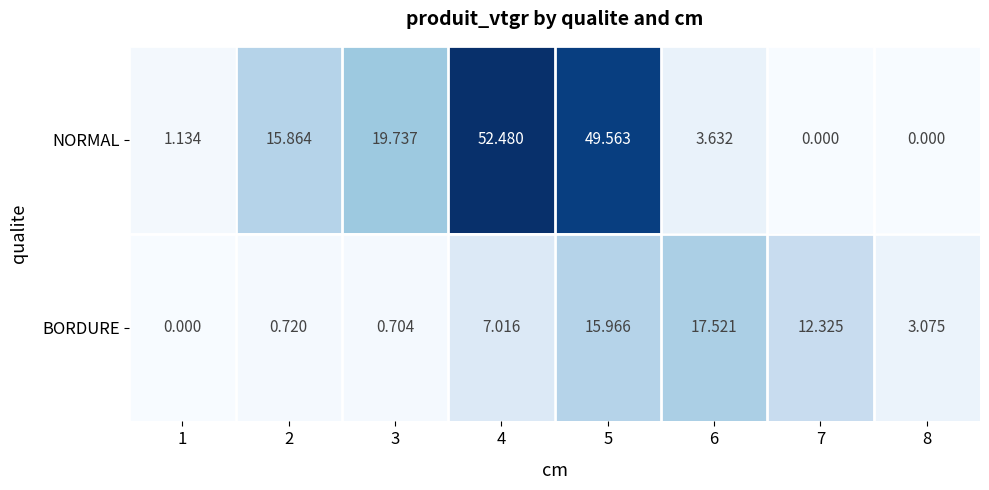

Which series has the widest spread of values?

NORMAL